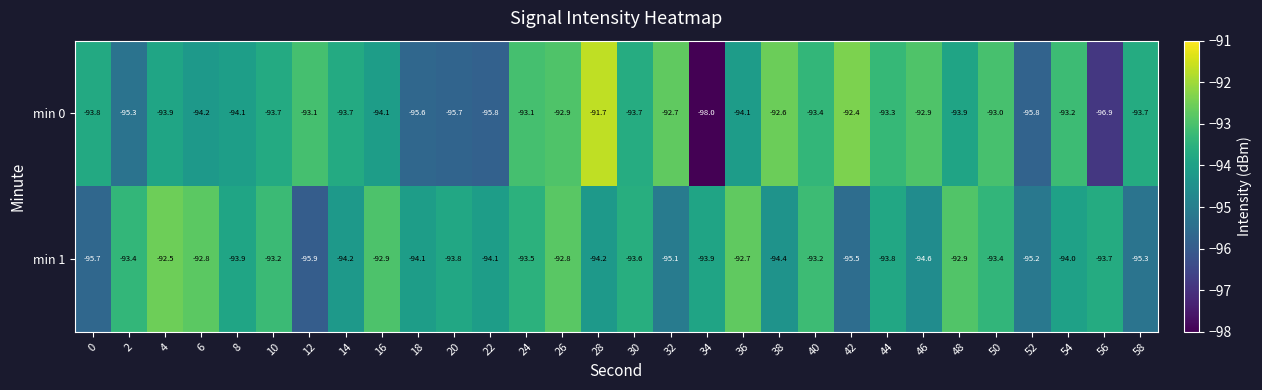

What is the difference between the maximum and minimum values in the min 1 series?

3.4